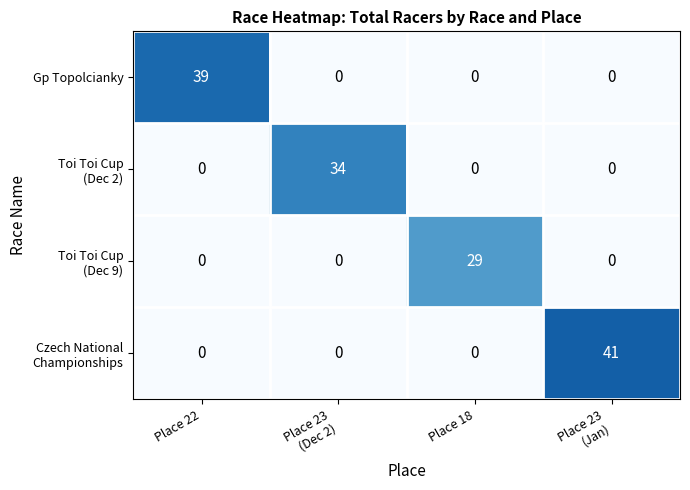

Count the Gp Topolcianky values in the range 0 to 39.

4